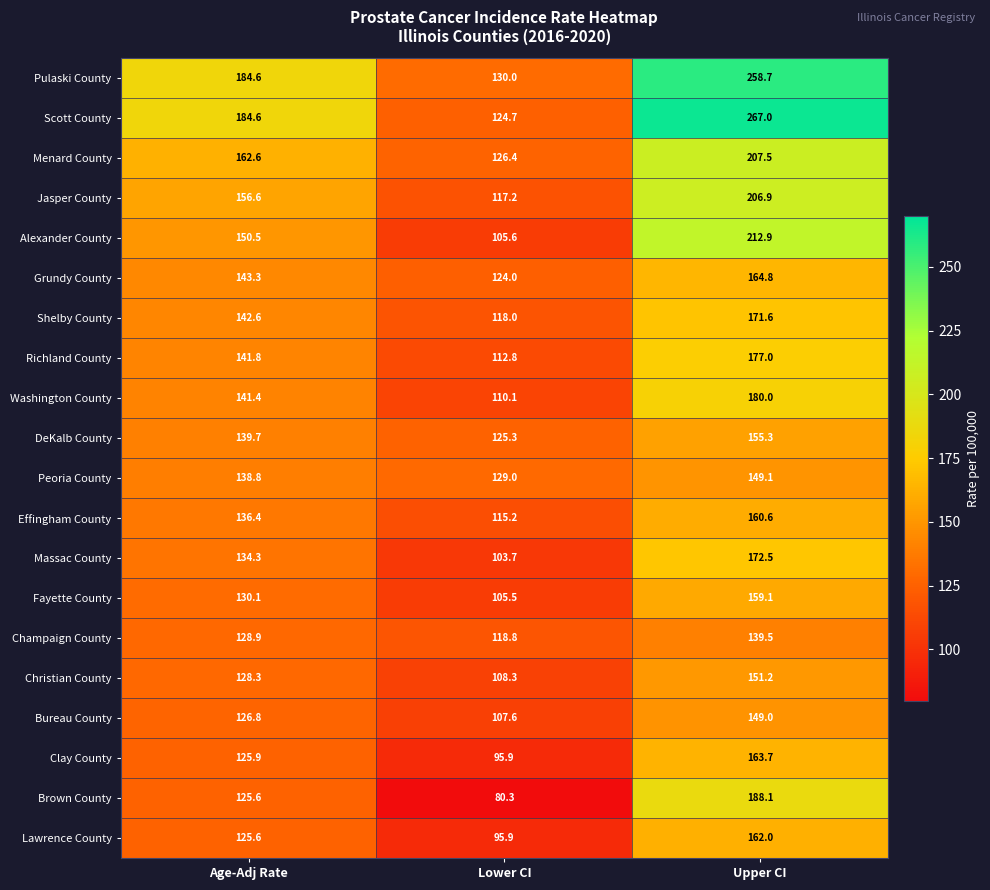

List the labels in order of Lawrence County value, smallest first.

Lower CI, Age-Adj Rate, Upper CI